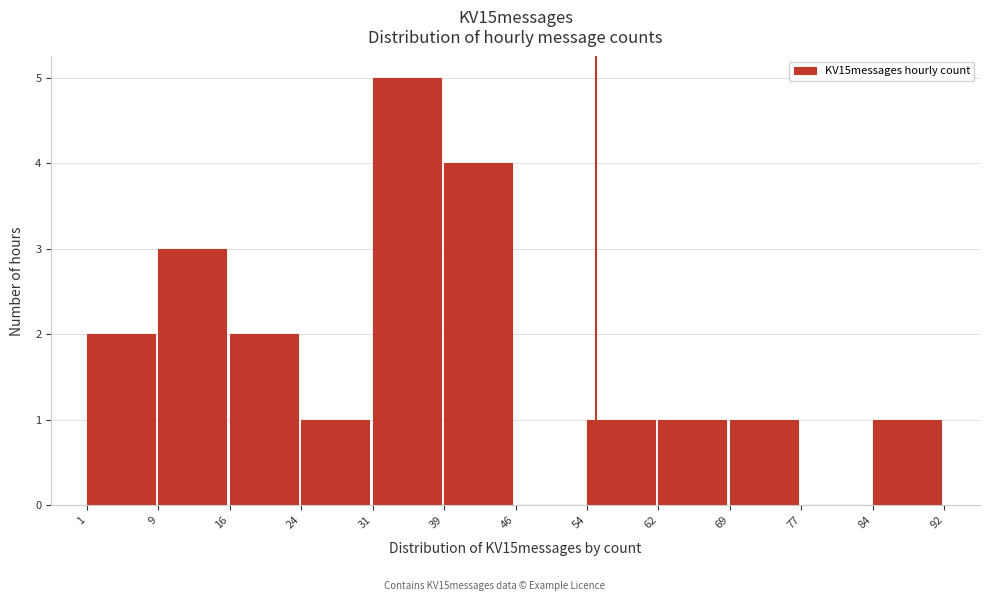

How tall is the bar that spans 16 to 24 on the x-axis? The values are not printed on the chart, so give them approximately, as read against the axis.

2